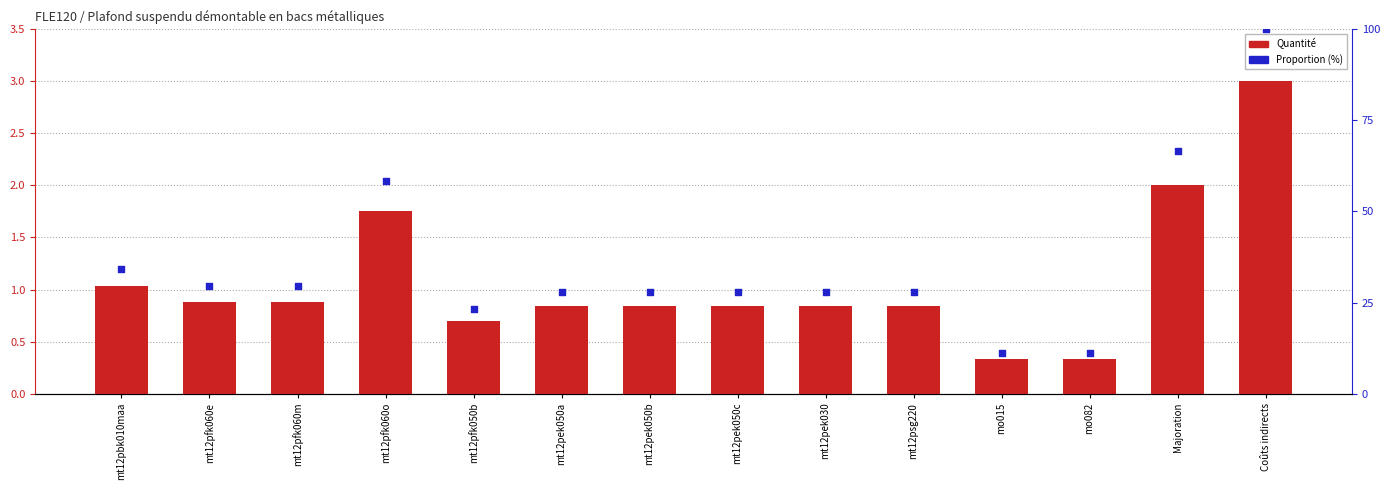

What are all the series names shown in the legend?

Quantité, Proportion (%)